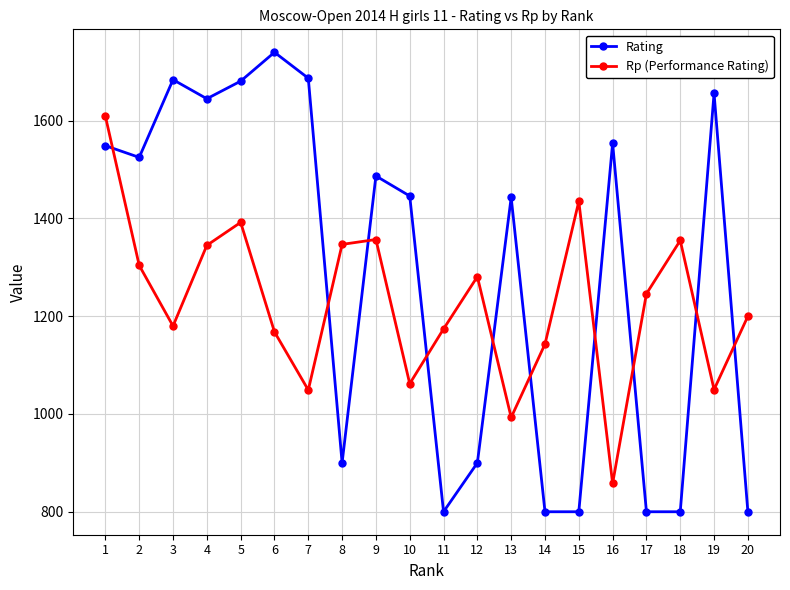

True or false: Rp (Performance Rating) has more than 0 interior local peaks.

True